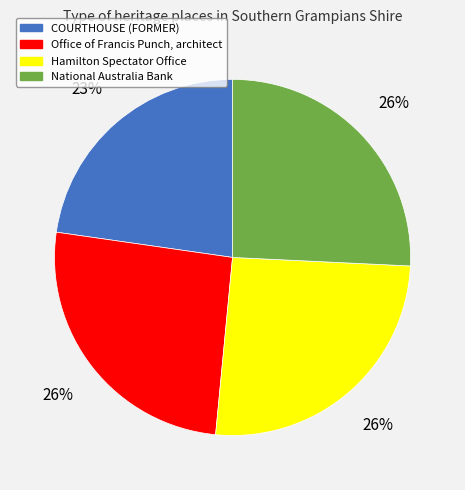

Is it true that COURTHOUSE (FORMER) is 23% of the pie?

True